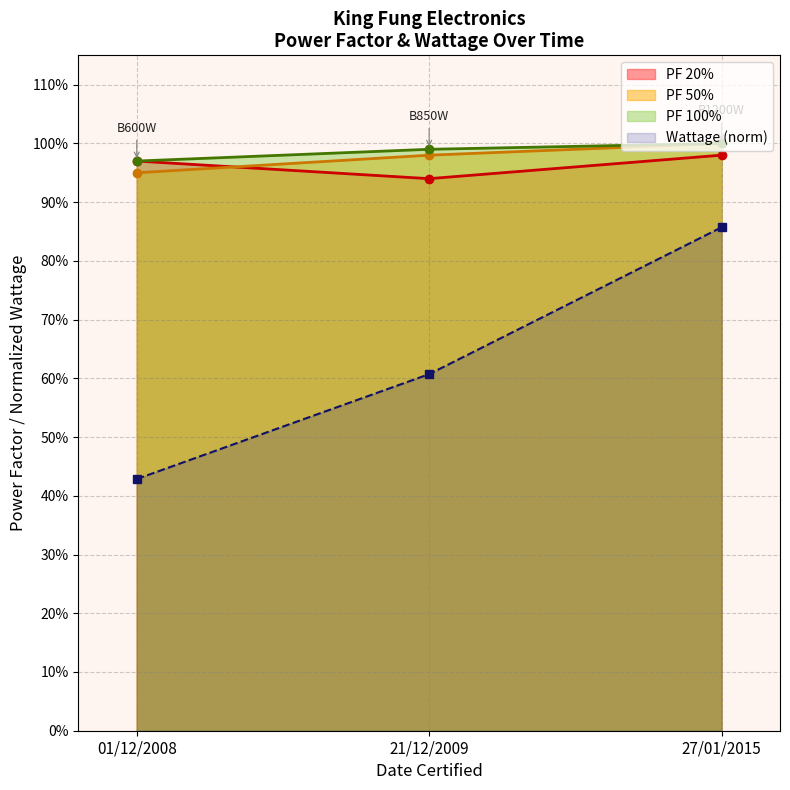

Does the chart have visible grid lines?

Yes